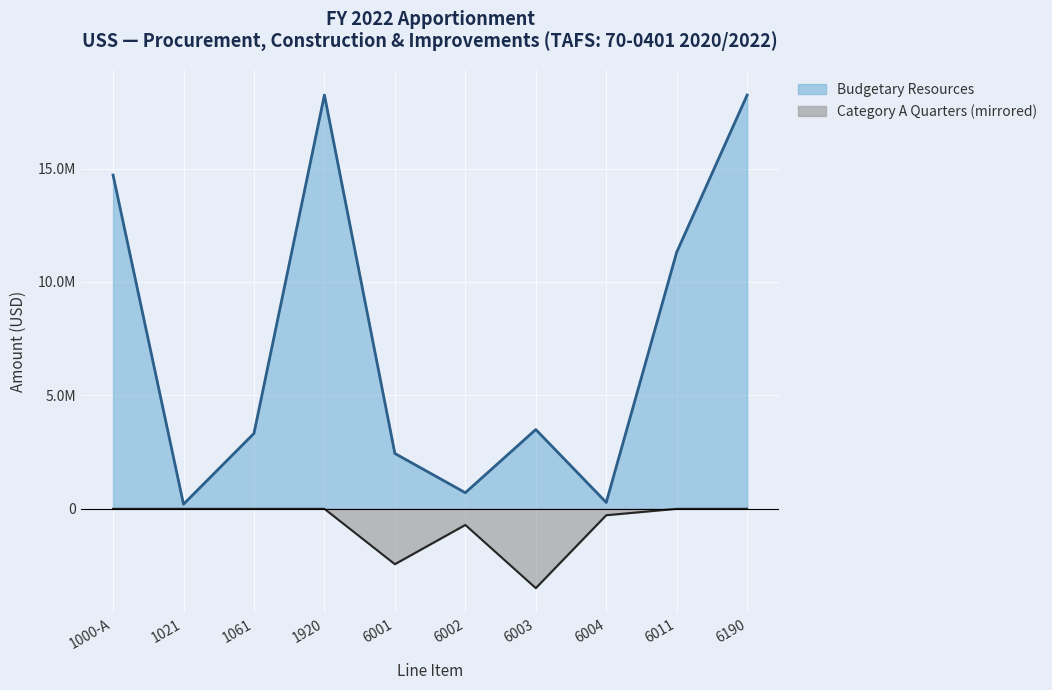

True or false: Category A Quarters and Budgetary Resources cross at least once.

False